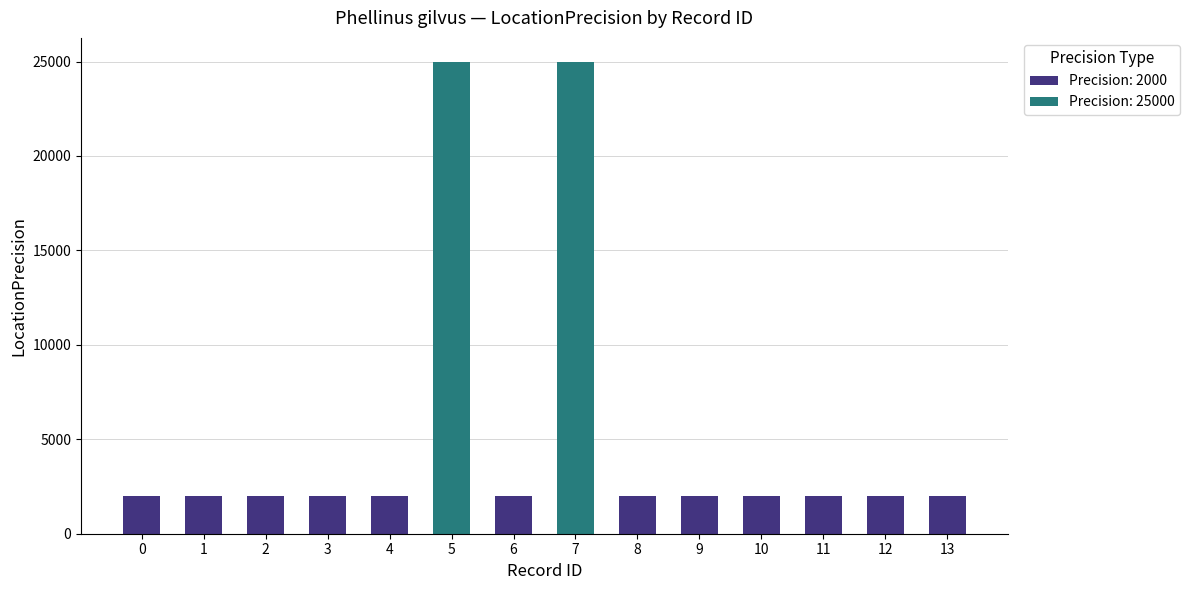

How many values exceed 2000?

2